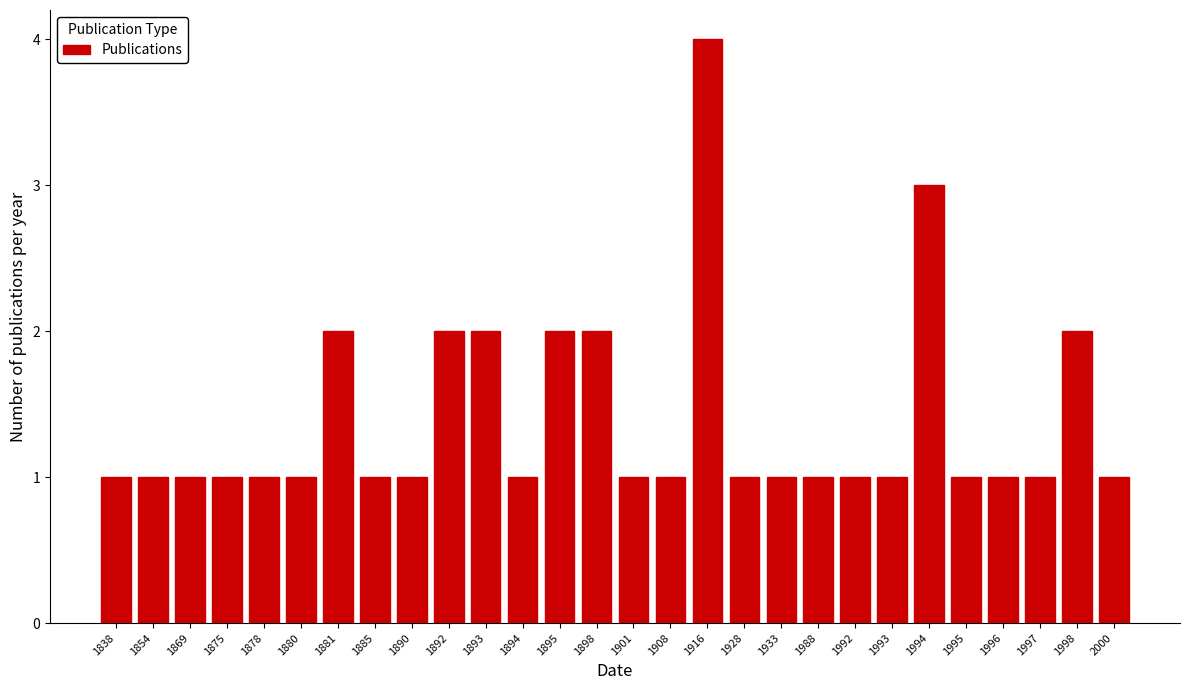

Reading right to left, transcribe all the data shown in this chart.

2000=1	1998=2	1997=1	1996=1	1995=1	1994=3	1993=1	1992=1	1988=1	1933=1	1928=1	1916=4	1908=1	1901=1	1898=2	1895=2	1894=1	1893=2	1892=2	1890=1	1885=1	1881=2	1880=1	1878=1	1875=1	1869=1	1854=1	1838=1